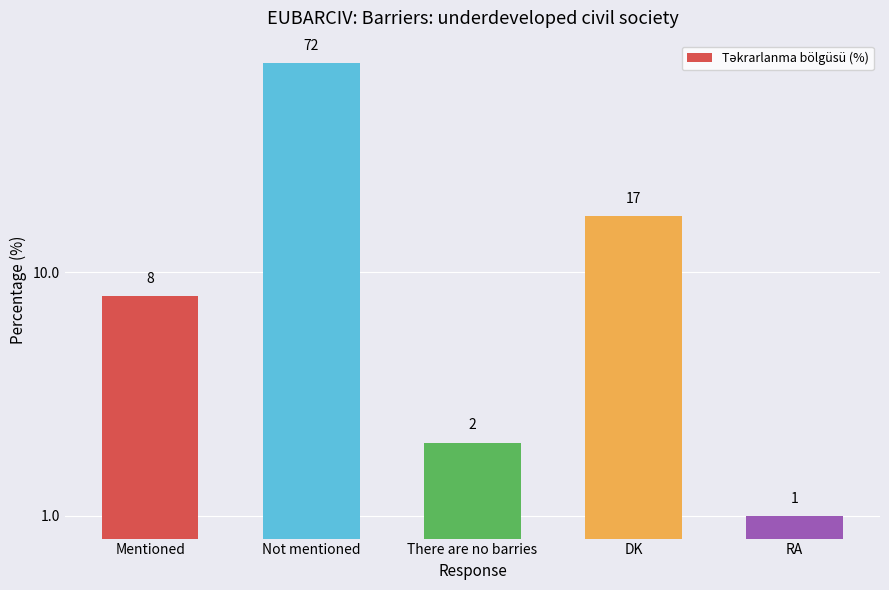

What is the average value?

20